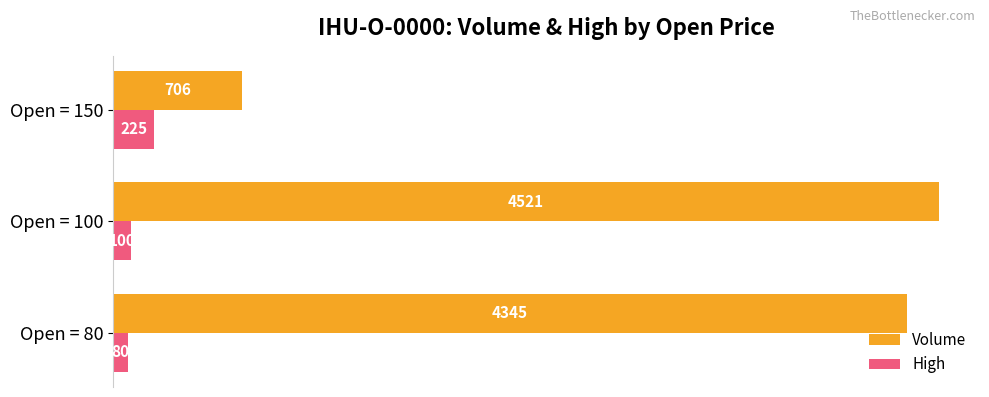

Count the number of categories in the chart.

3